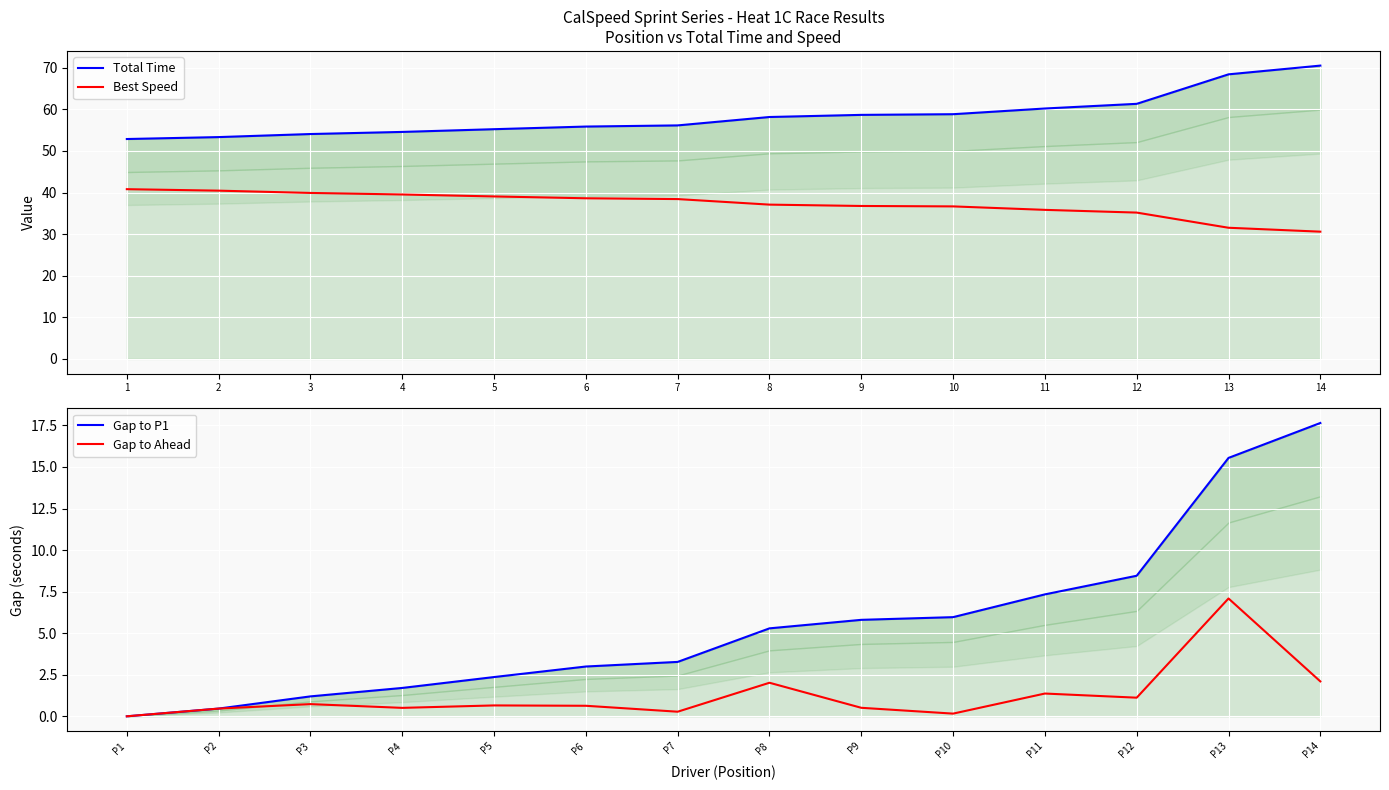

True or false: Gap to Ahead and Gap to P1 cross at least once.

False